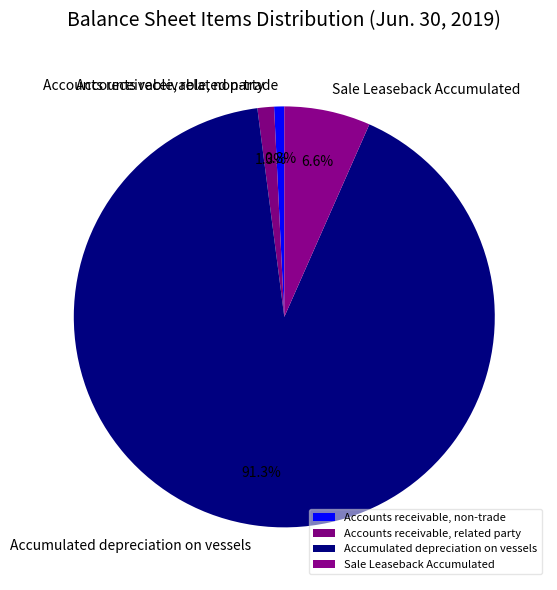

Combined, do Accounts receivable, related party and Accounts receivable, non-trade account for over 50%?

No